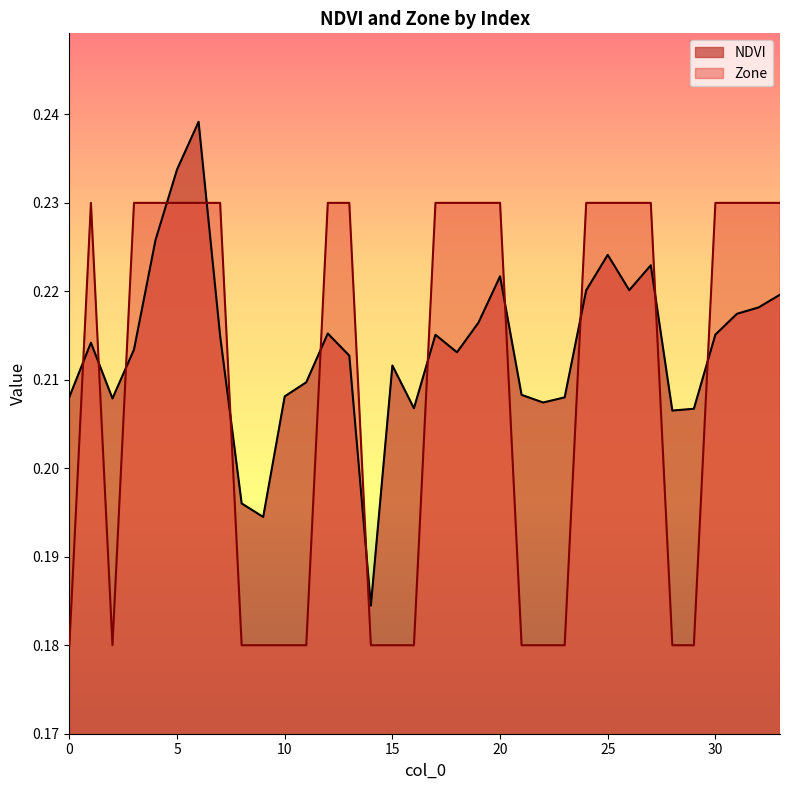

What is the sum of the Zone values at 28 and 8?

0.4